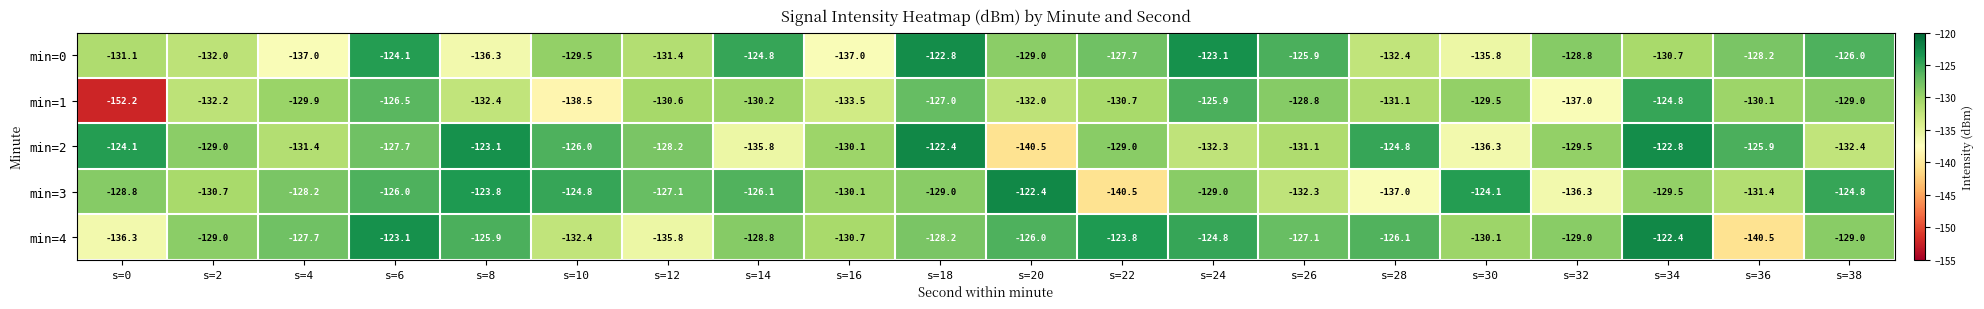

What is the difference between the maximum and second lowest values in the min=3 series?

14.6